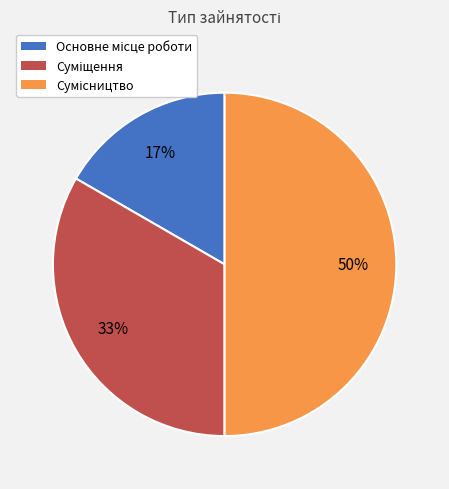

To the nearest percent, what is the difference between the largest and smallest slice percentages?

33%